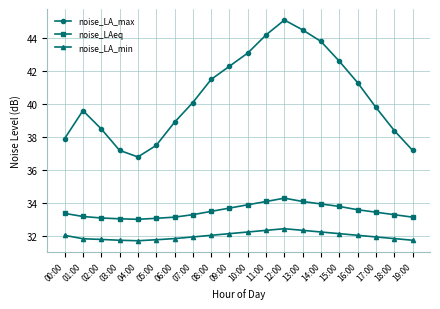

True or false: noise_LA_min and noise_LA_max intersect in this chart.

False